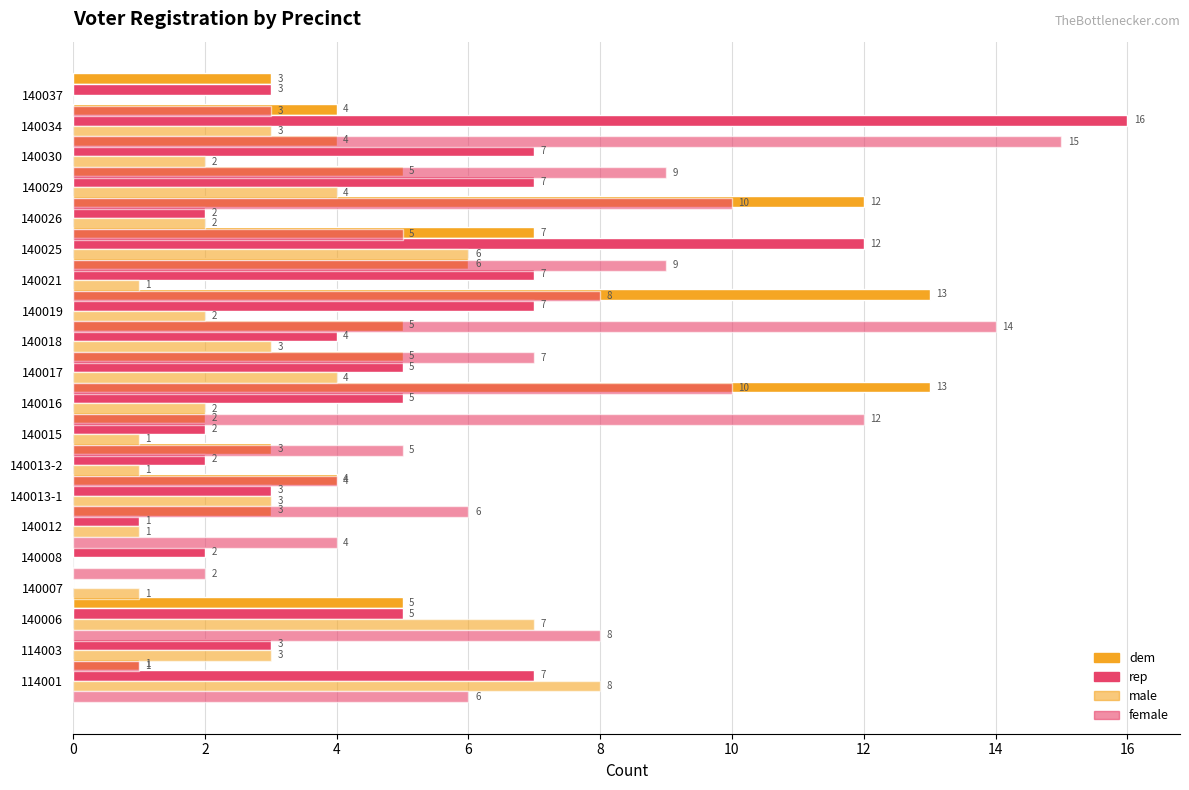

How many bars are there in total?

80